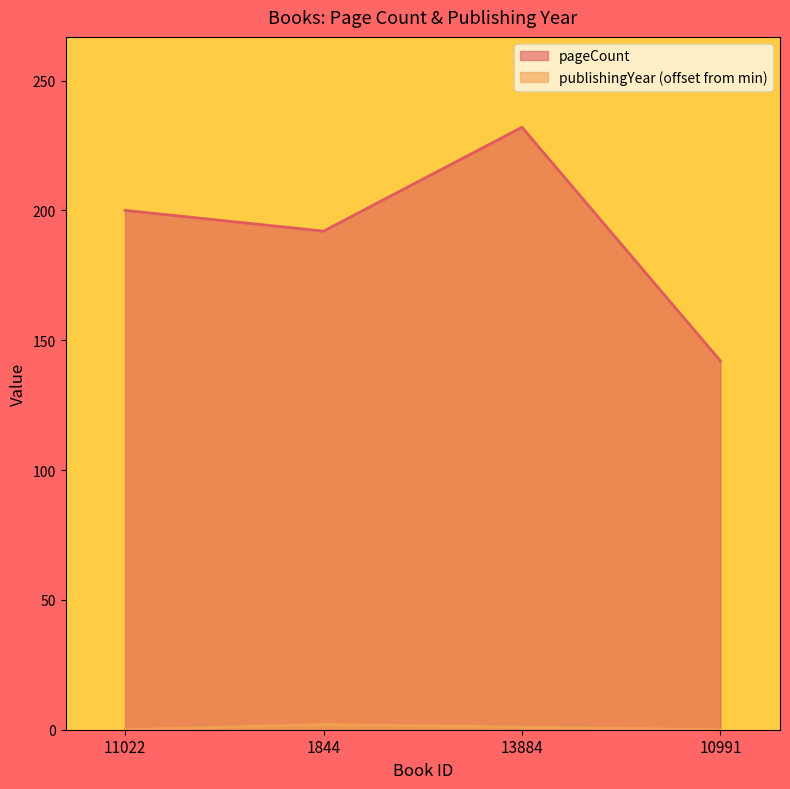

How many values in publishingYear are above zero?

2